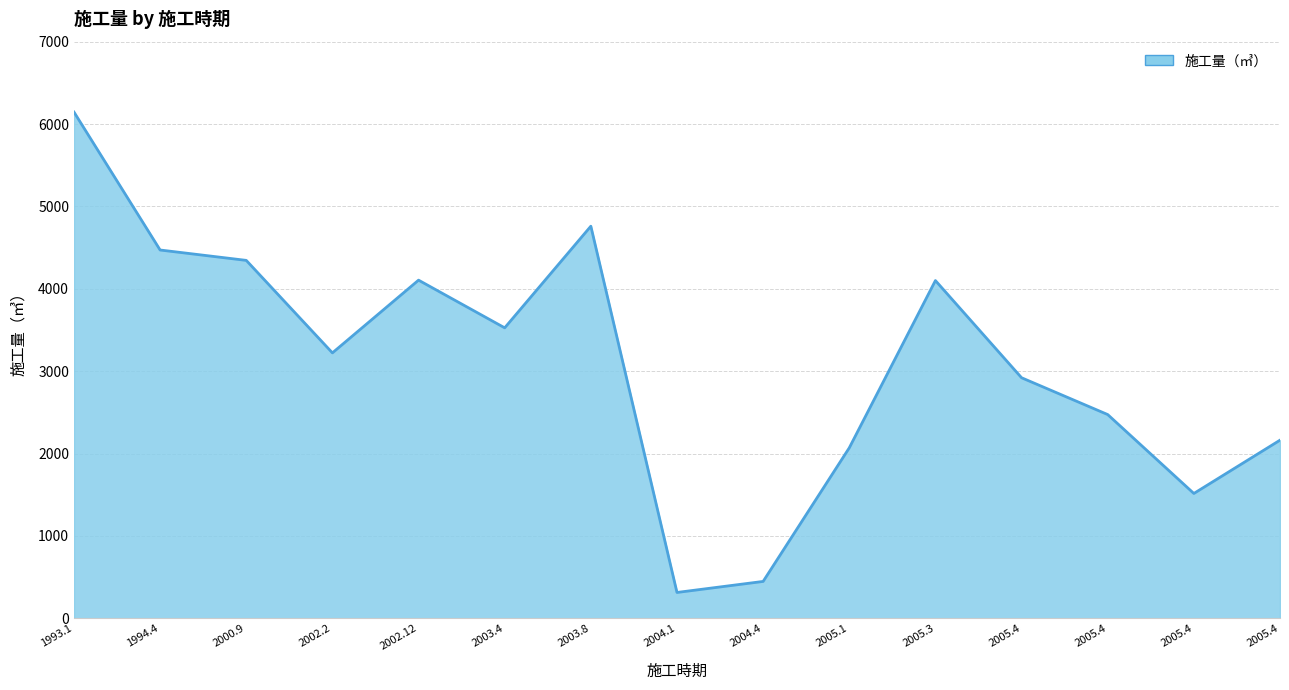

Where is the first local maximum?

2002.12